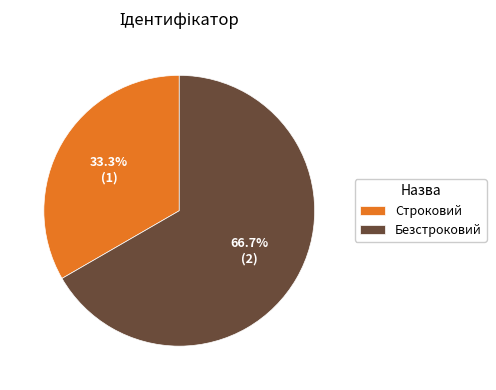

How many slices are in this pie chart?

2